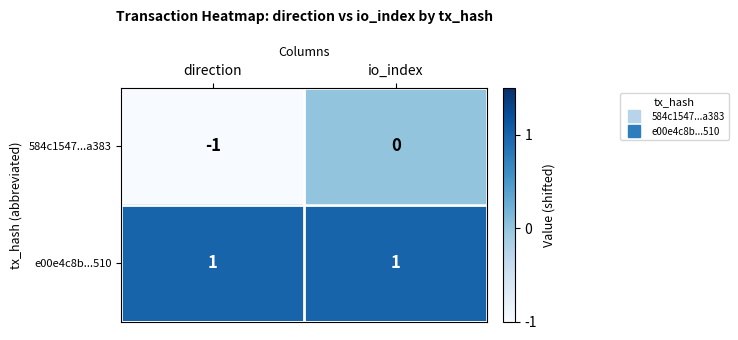

Is the value of 584c1547...a383 at direction greater than the value of e00e4c8b...510 at direction?

No